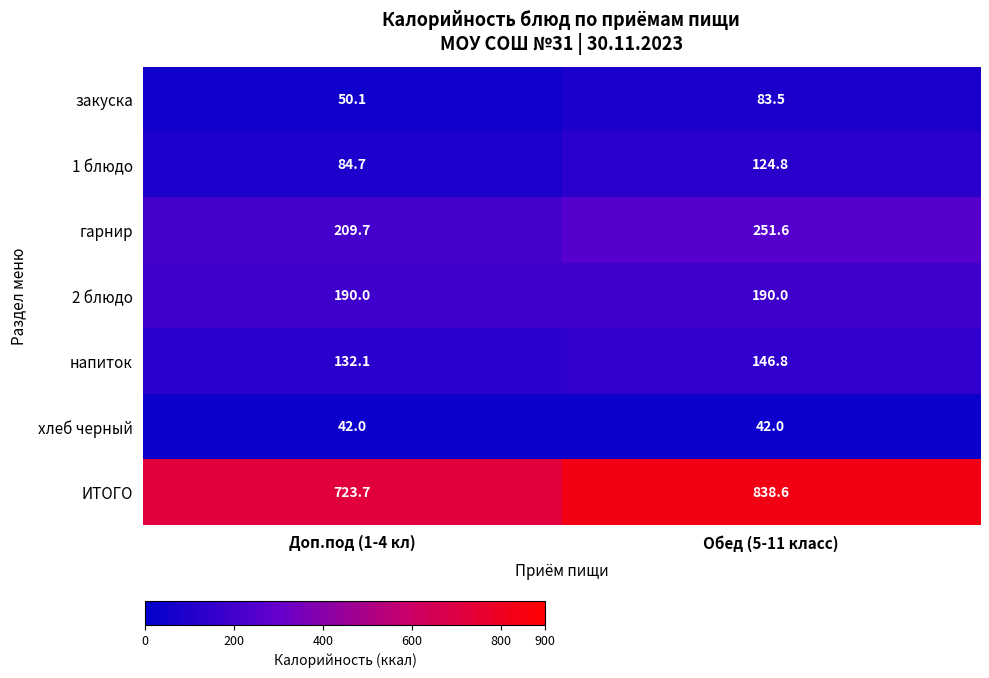

Reading left to right, what are all the values shown in this chart?

закуска: 50.1	83.5
1 блюдо: 84.7	124.8
гарнир: 209.7	251.6
2 блюдо: 190.0	190.0
напиток: 132.1	146.8
хлеб черный: 42.0	42.0
ИТОГО: 723.7	838.6